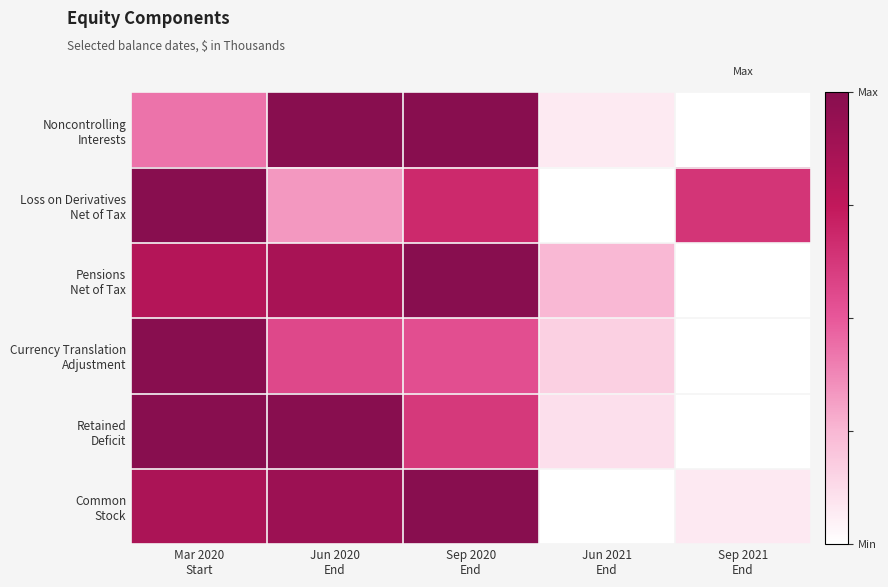

At how many categories does at least one series exceed 0?

5